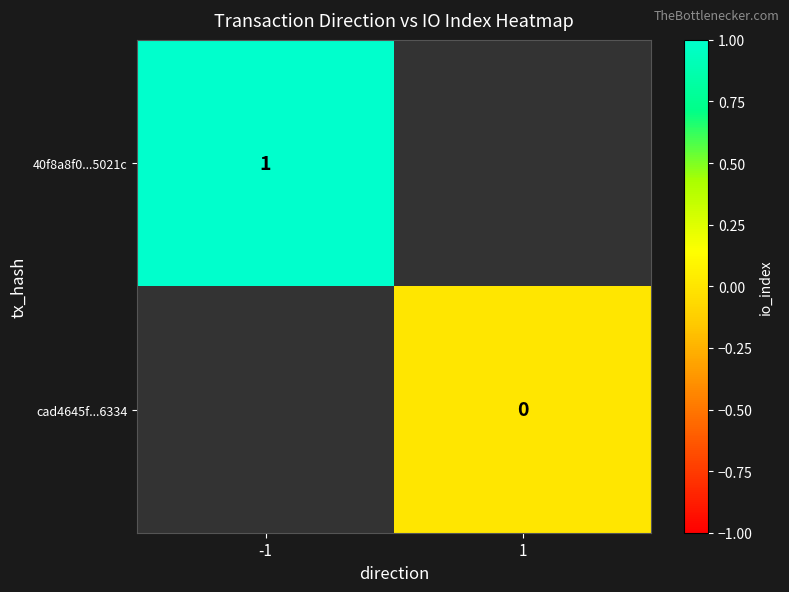

Is it true that 40f8a8f0...5021c equals 0 at -1?

False